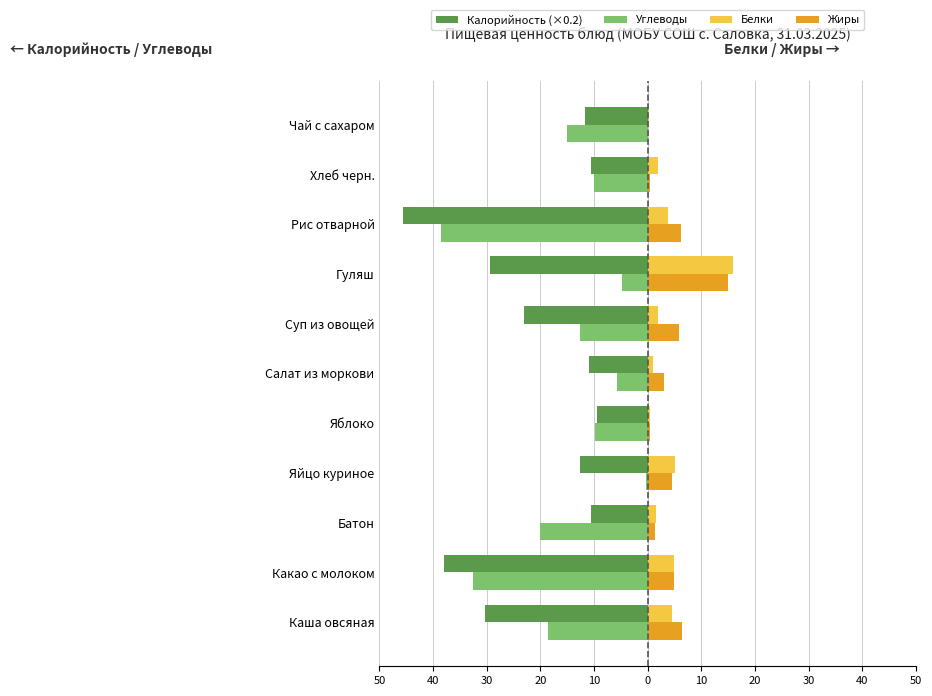

What are all the series names shown in the legend?

Калорийность (×0.2), Углеводы, Белки, Жиры